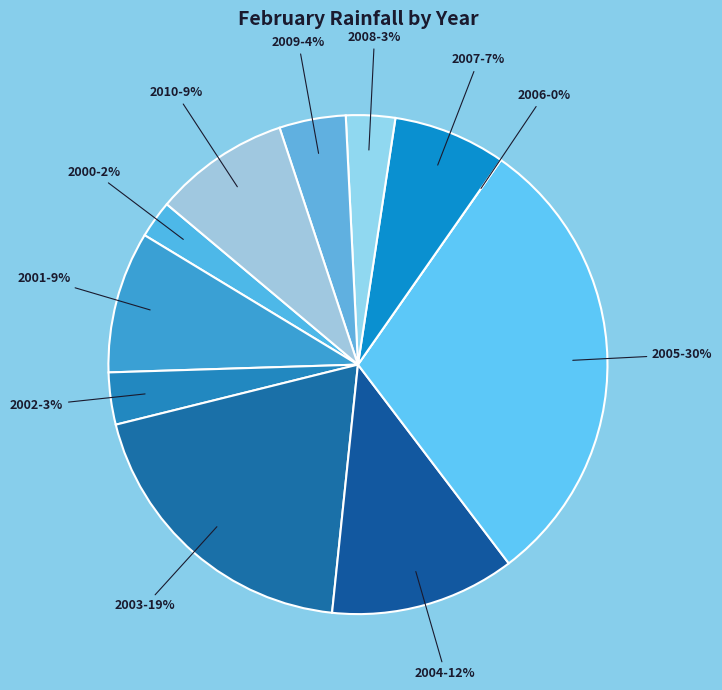

Does 2009 represent more than half of the total?

No